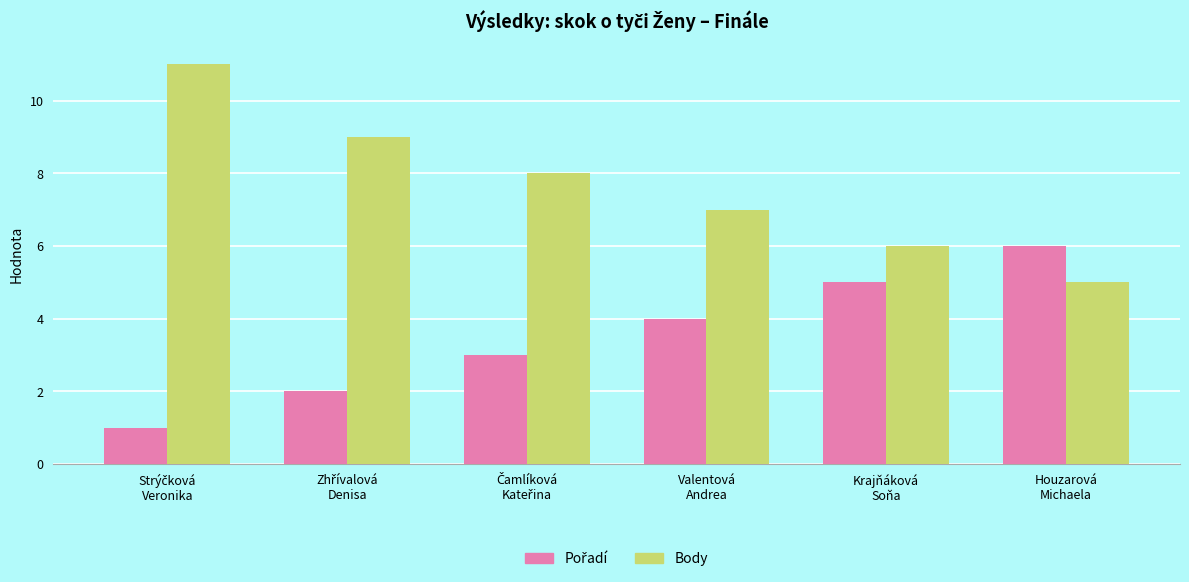

Which series has the widest spread of values?

Body